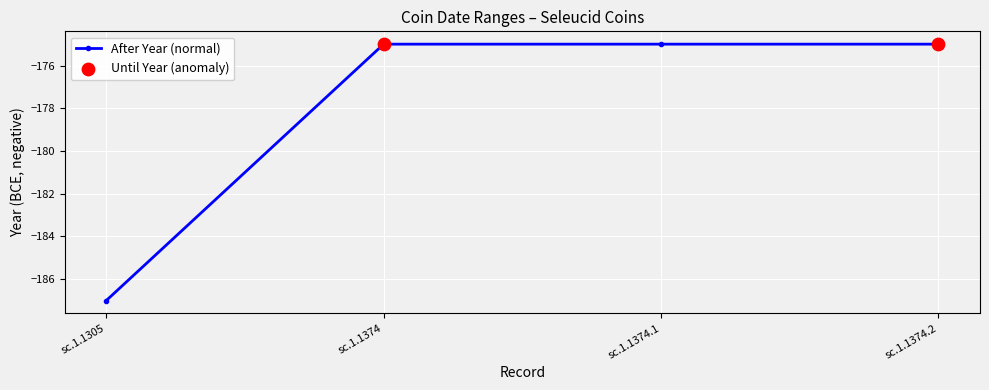

What is the change in value from sc.1.1305 to sc.1.1374.1?

+12